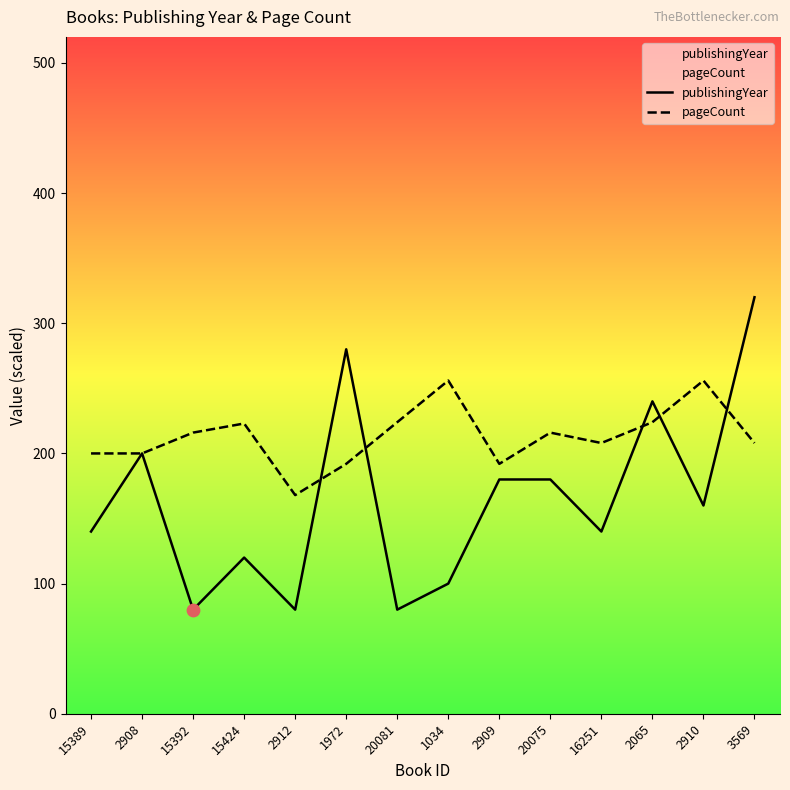

Which series contains the lowest Y value?

publishingYear